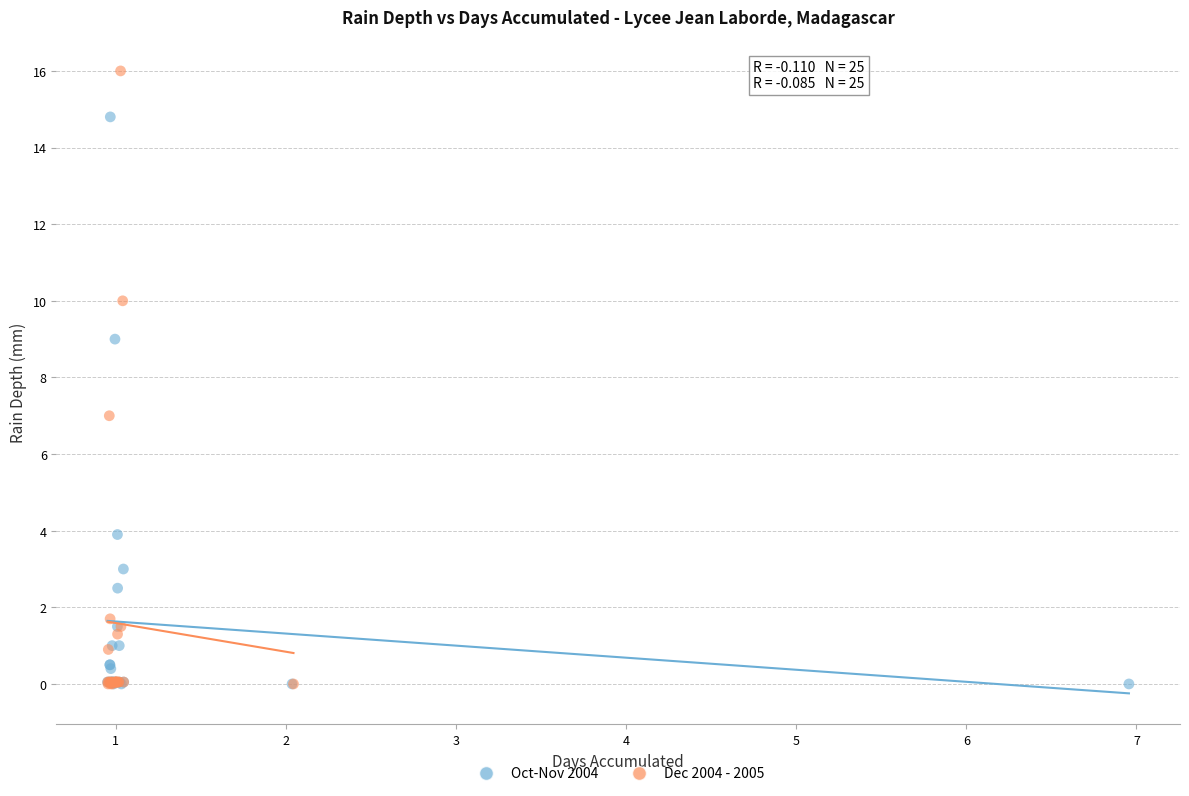

Which series reaches the maximum Y coordinate?

Dec 2004 - 2005